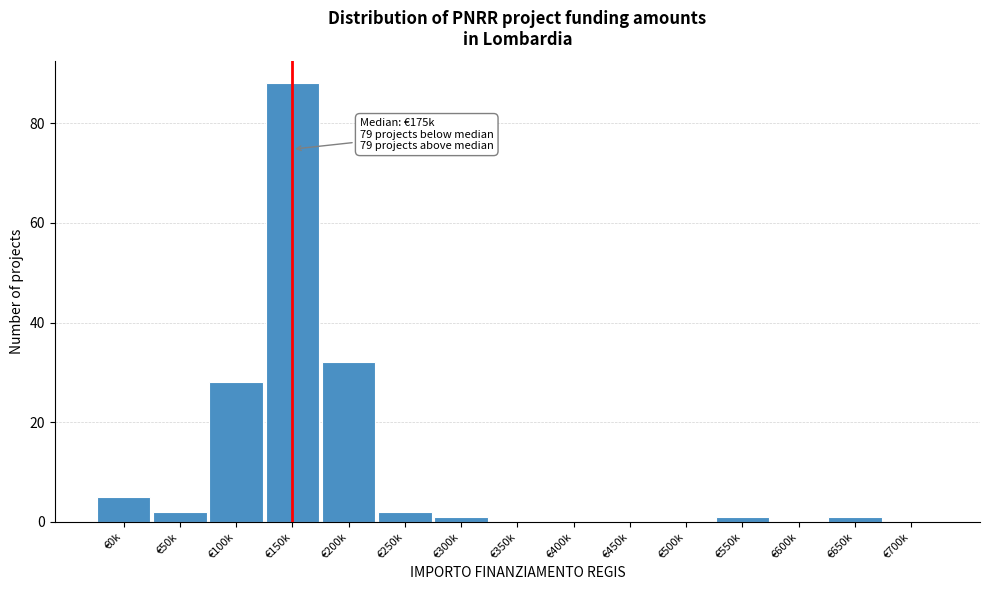

Reading left to right, list all the values displayed in this chart.

€0k=5	€50k=2	€100k=28	€150k=88	€200k=32	€250k=2	€300k=1	€350k=0	€400k=0	€450k=0	€500k=0	€550k=1	€600k=0	€650k=1	€700k=0